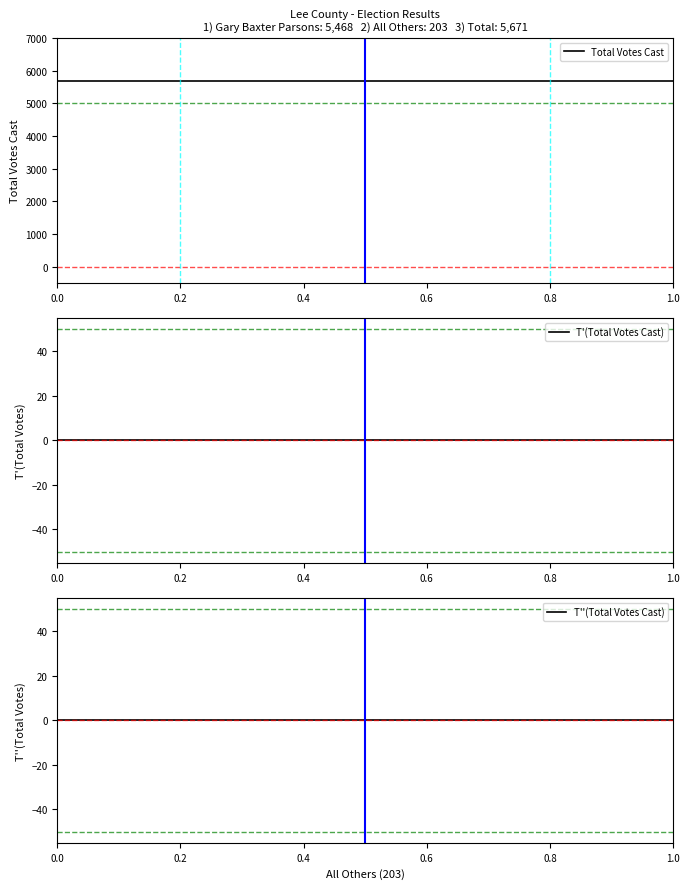

Which series has the largest total across all categories?

Total Votes Cast